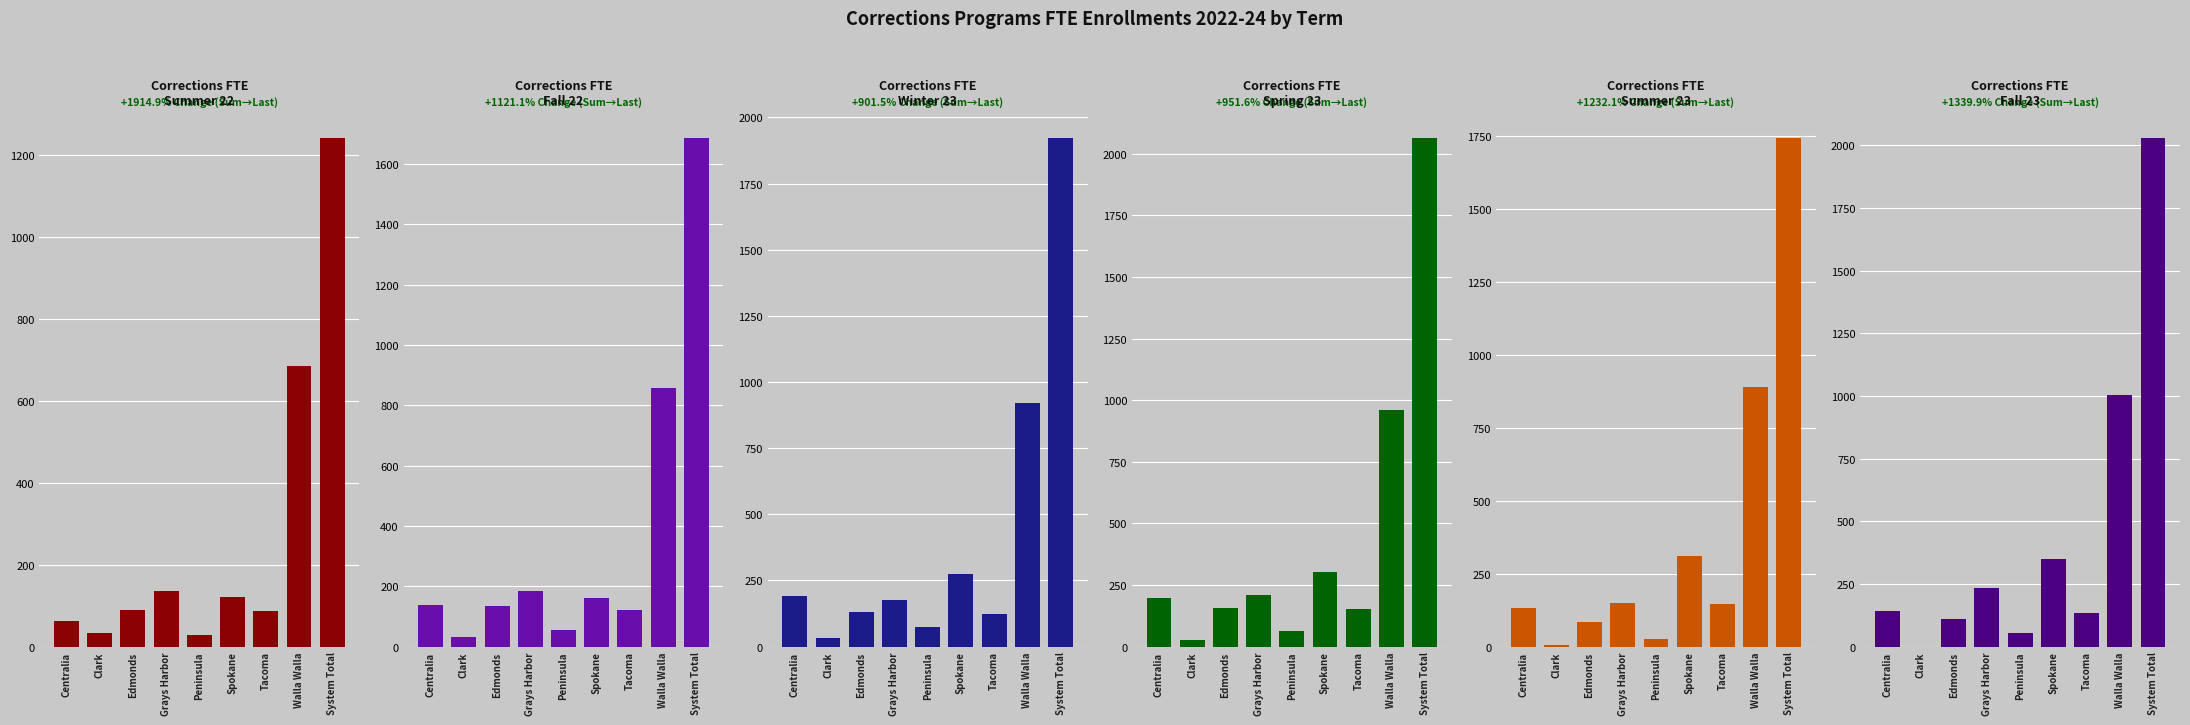

What position from the left is Edmonds?

3